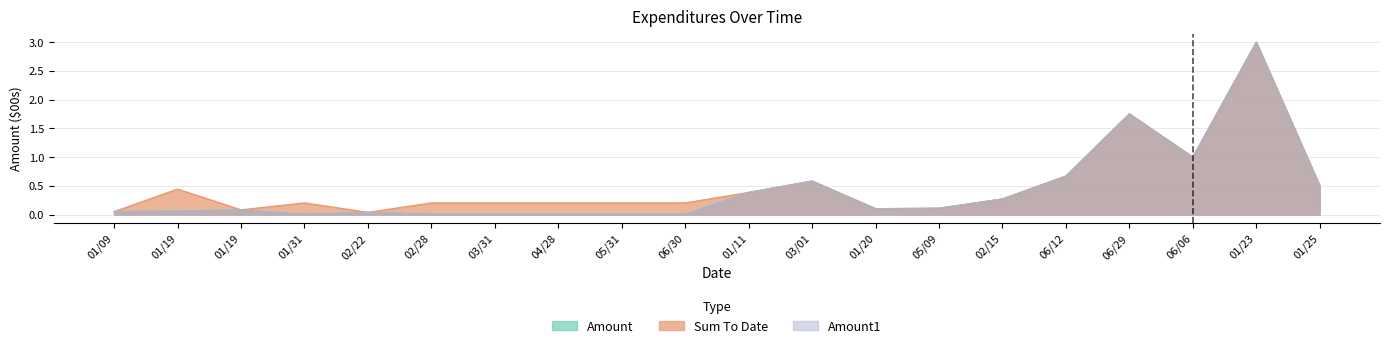

What is the sum of all Amount values?

8.6